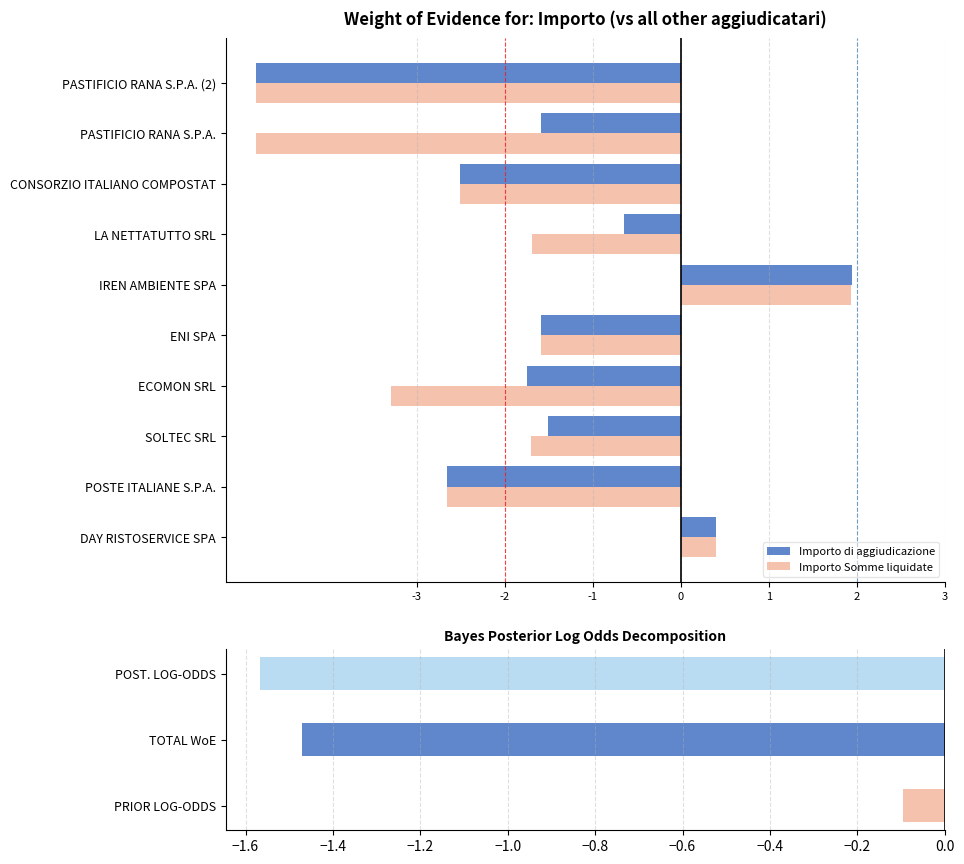

Reading right to left, extract all data points from this chart.

Importo di aggiudicazione: -4.8	-1.6	-2.5	-0.6	1.9	-1.6	-1.7	-1.5	-2.7	0.4
Importo Somme liquidate: -4.8	-4.8	-2.5	-1.7	1.9	-1.6	-3.3	-1.7	-2.7	0.4